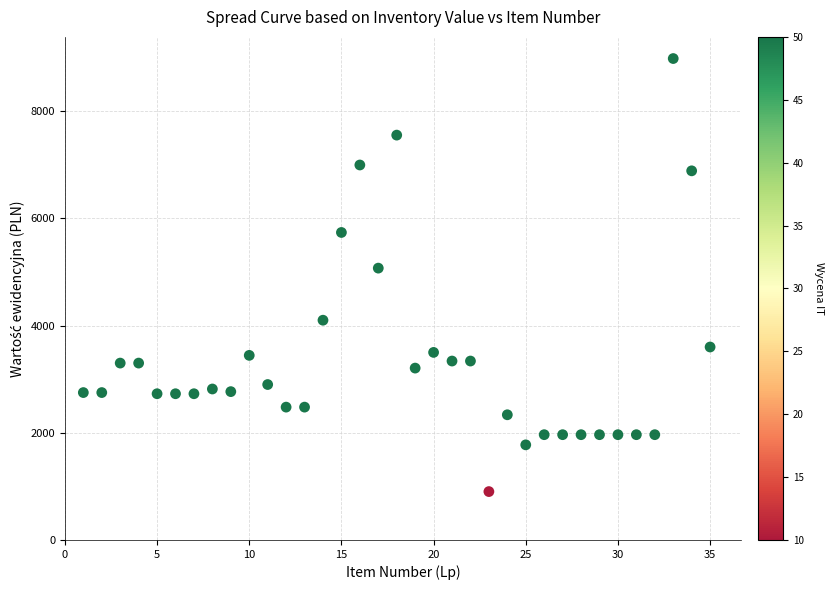

What Y value in the scatter plot is closest to 4942?

5071.5